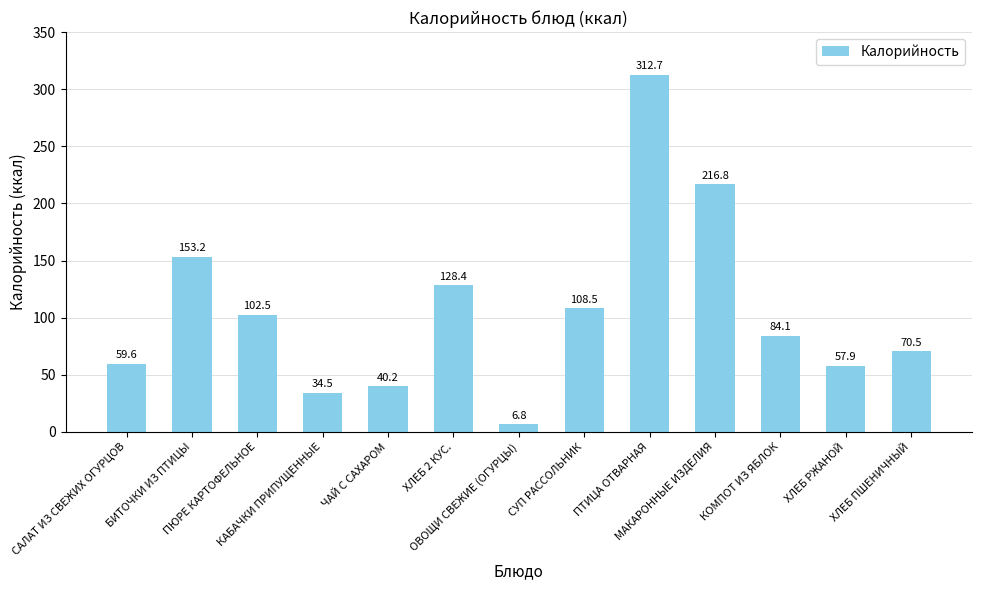

What is the greatest value displayed?

312.7